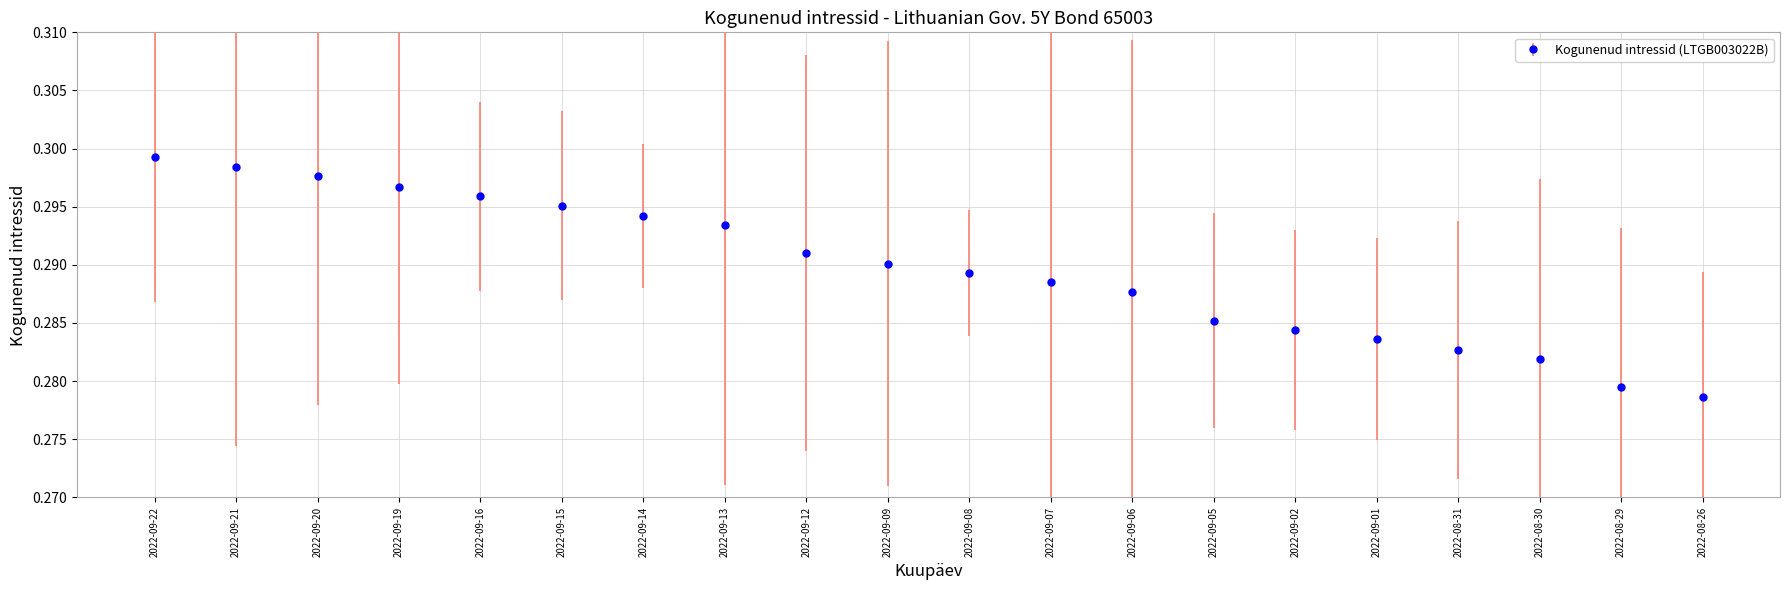

Count the values in the range 0 to 1.

20